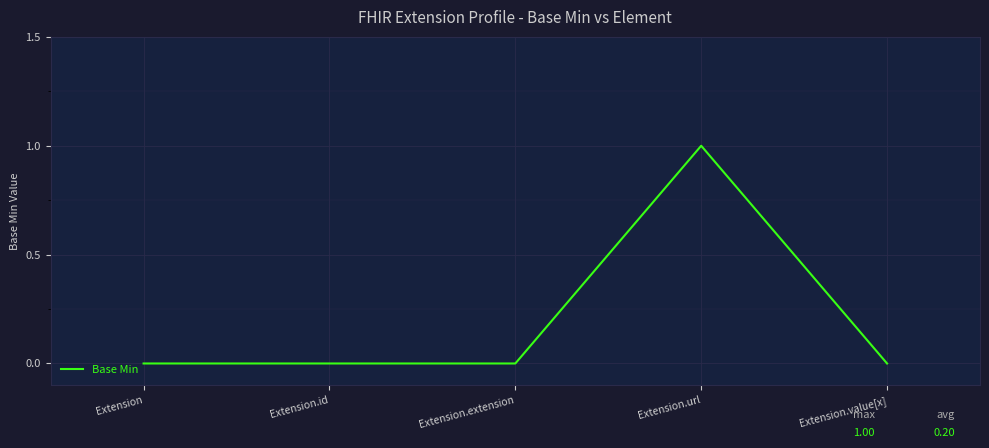

True or false: the data has more than 2 interior local peaks.

False